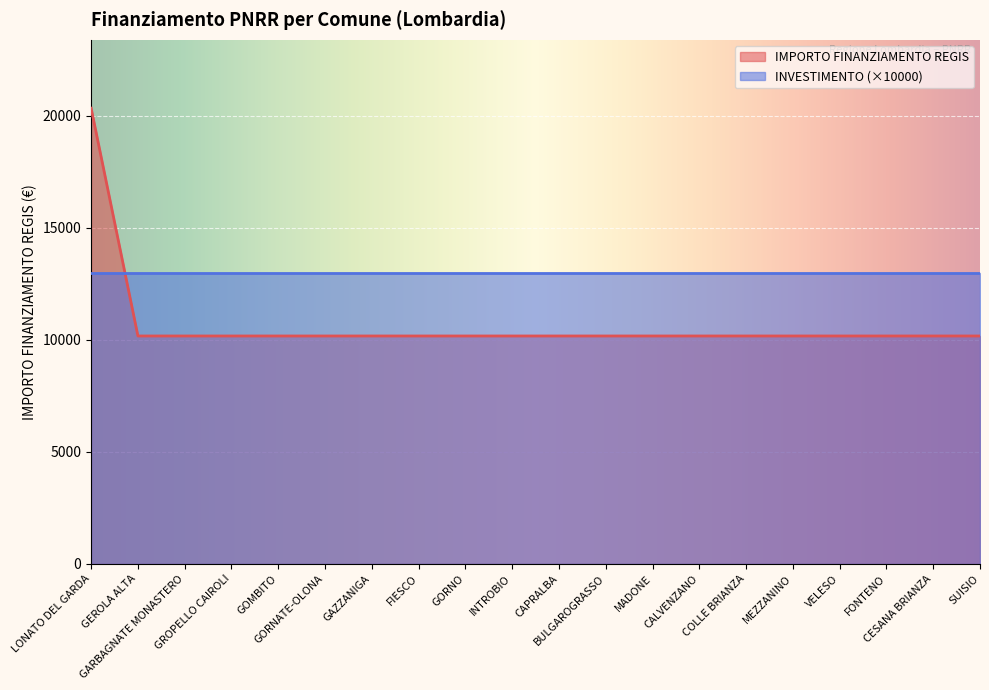

Reading left to right, what are all the values shown in this chart?

LONATO DEL GARDA=20344	GEROLA ALTA=10172	GARBAGNATE MONASTERO=10172	GROPELLO CAIROLI=10172	GOMBITO=10172	GORNATE-OLONA=10172	GAZZANIGA=10172	FIESCO=10172	GORNO=10172	INTROBIO=10172	CAPRALBA=10172	BULGAROGRASSO=10172	MADONE=10172	CALVENZANO=10172	COLLE BRIANZA=10172	MEZZANINO=10172	VELESO=10172	FONTENO=10172	CESANA BRIANZA=10172	SUISIO=10172